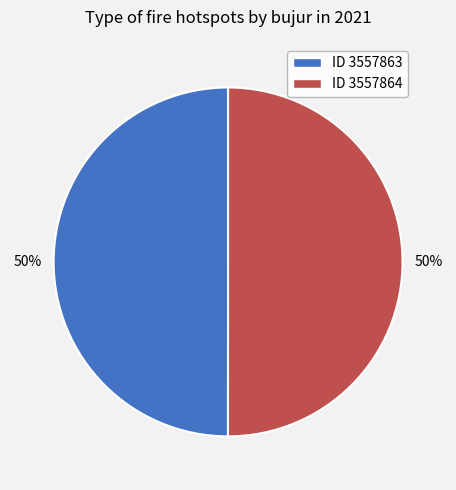

What is the ratio of the value at ID 3557864 to the value at ID 3557863?

1.0